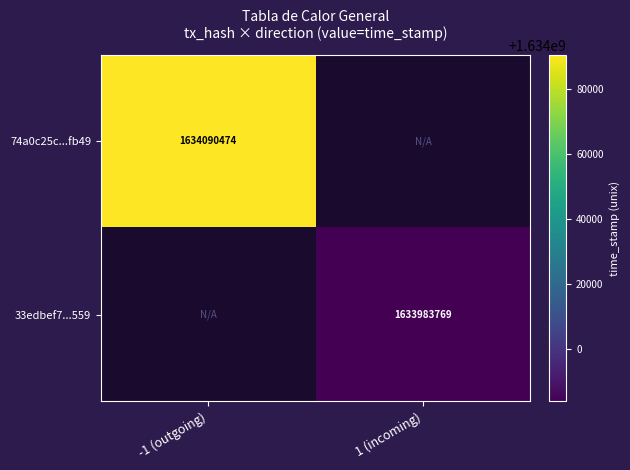

Is it true that 74a0c25c...fb49 equals 1103770613 at -1 (outgoing)?

False